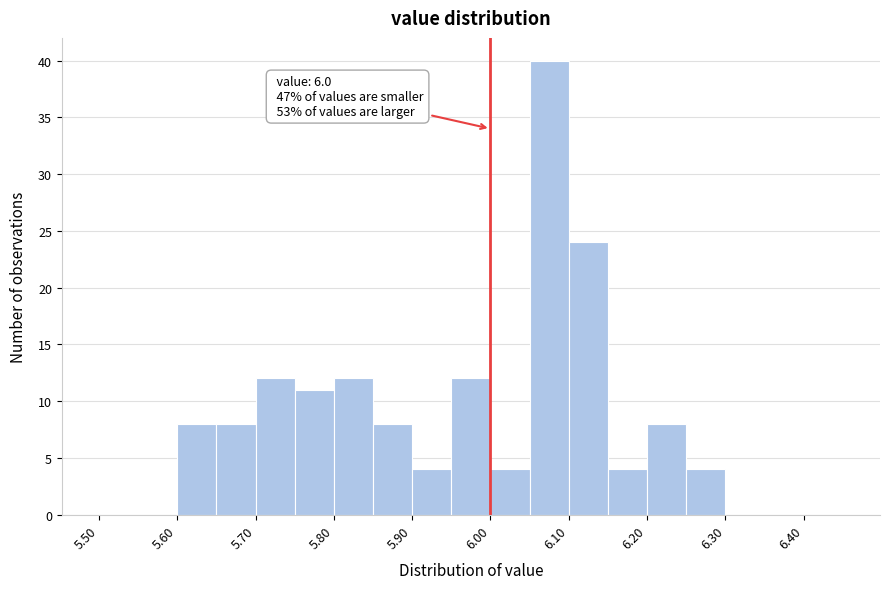

Over which range of the x-axis is the bar tallest?

6.05 to 6.10